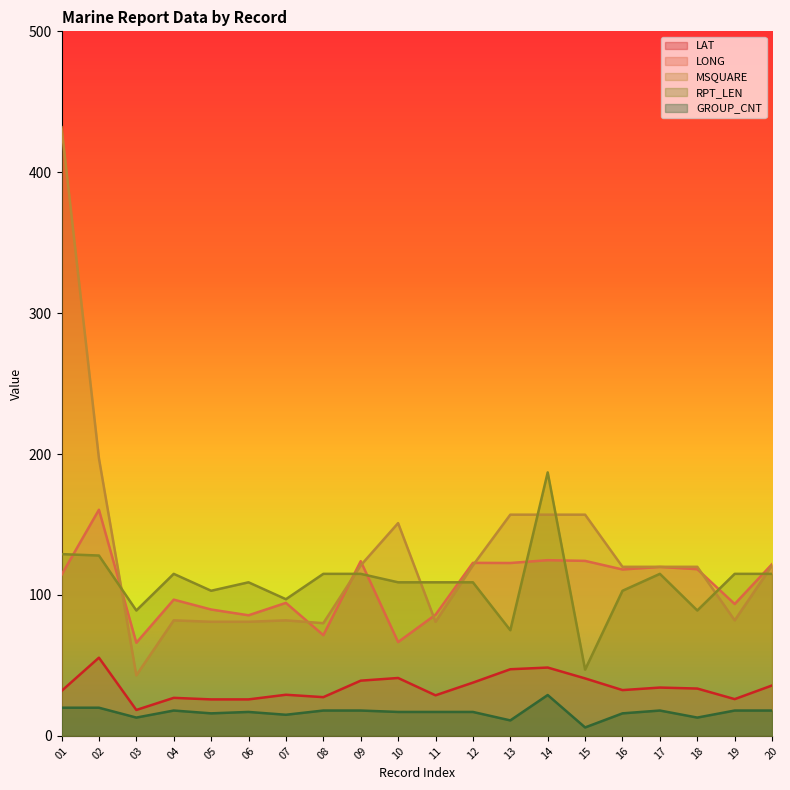

Count the number of data series in this chart.

5